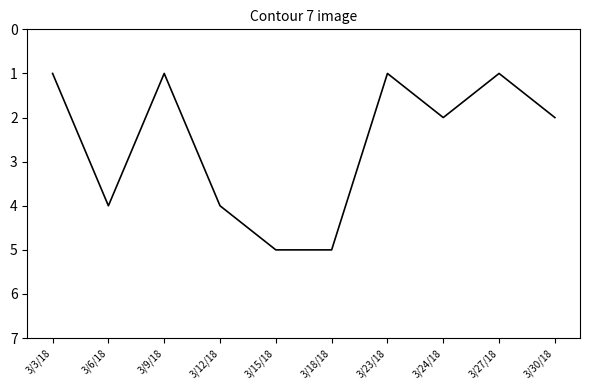

What position from the left is 3/27/18?

9